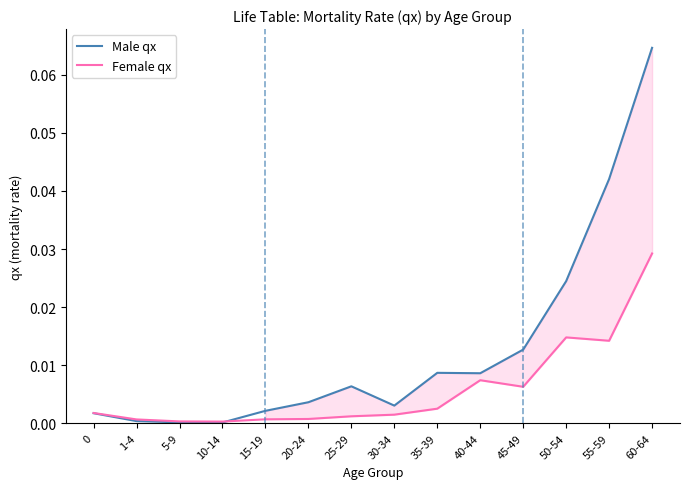

What is the sum of all Female qx values?

0.1